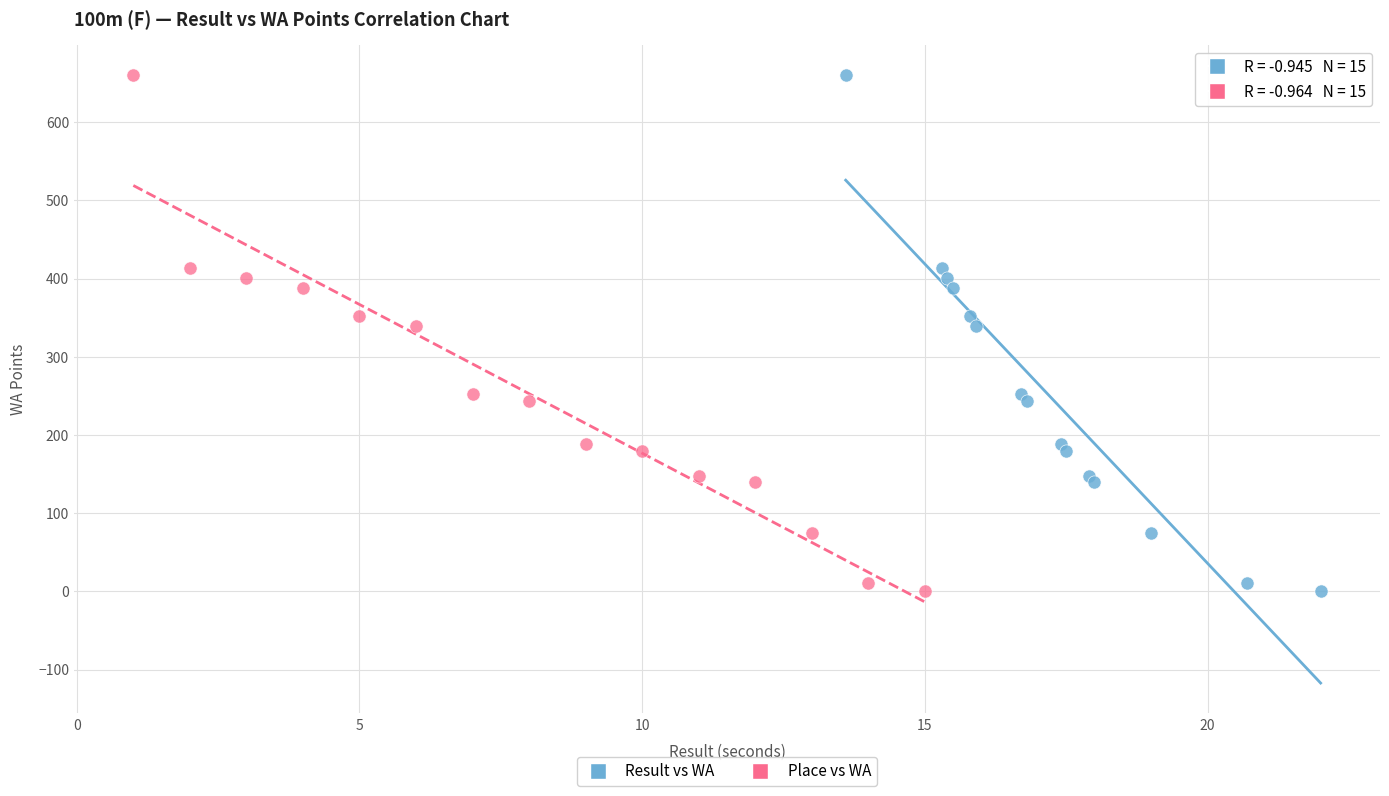

What are all the series names shown in the legend?

Result vs WA, Place vs WA